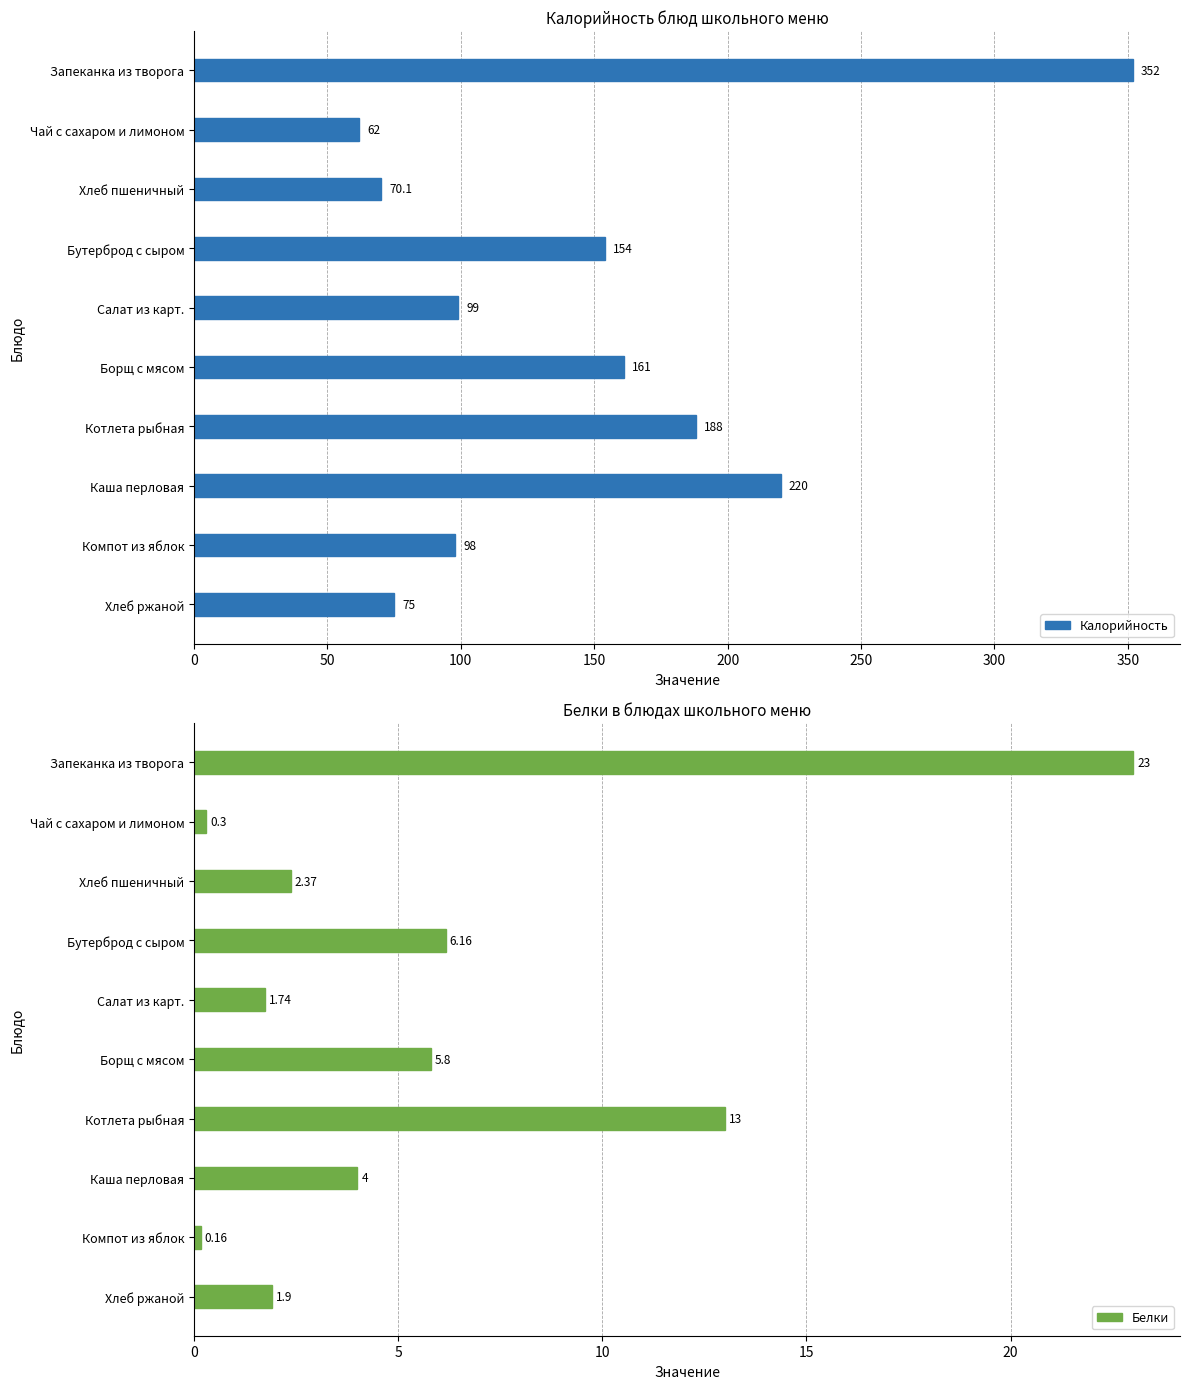

The value of Белки at Каша перловая is 2.1. True or false?

False